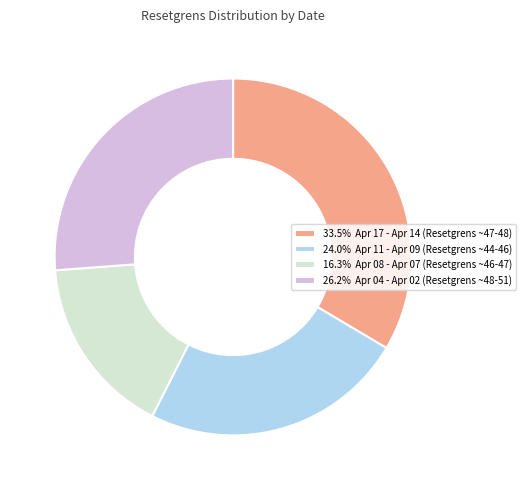

Does 33.5% Apr 17 - Apr 14 (Resetgrens ~47-48) represent more than half of the total?

No